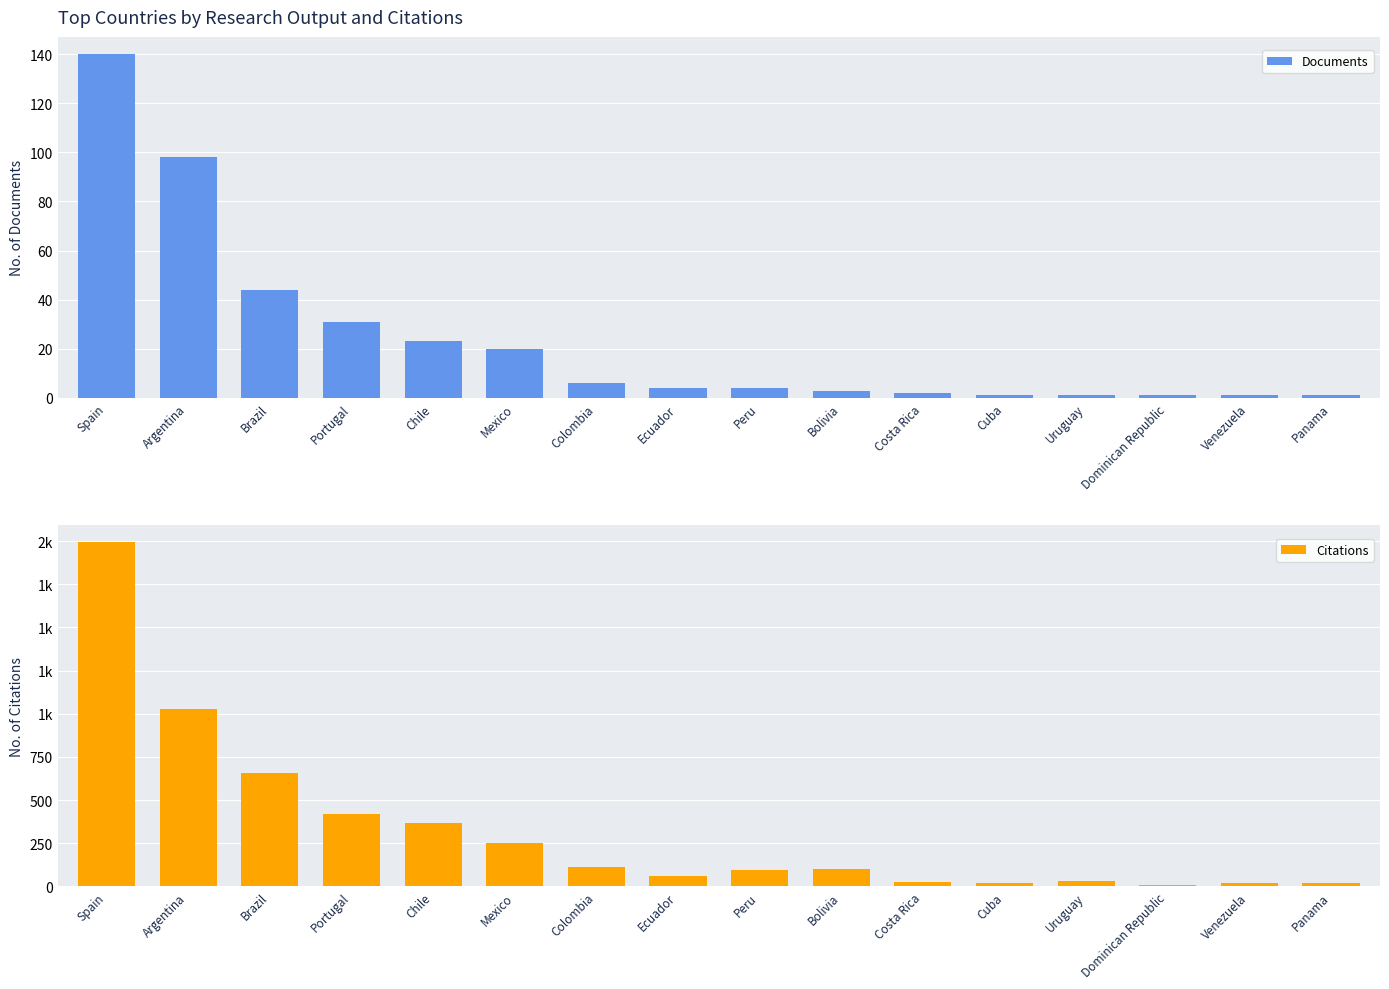

The Citations series shows 60 at Ecuador. True or false?

True